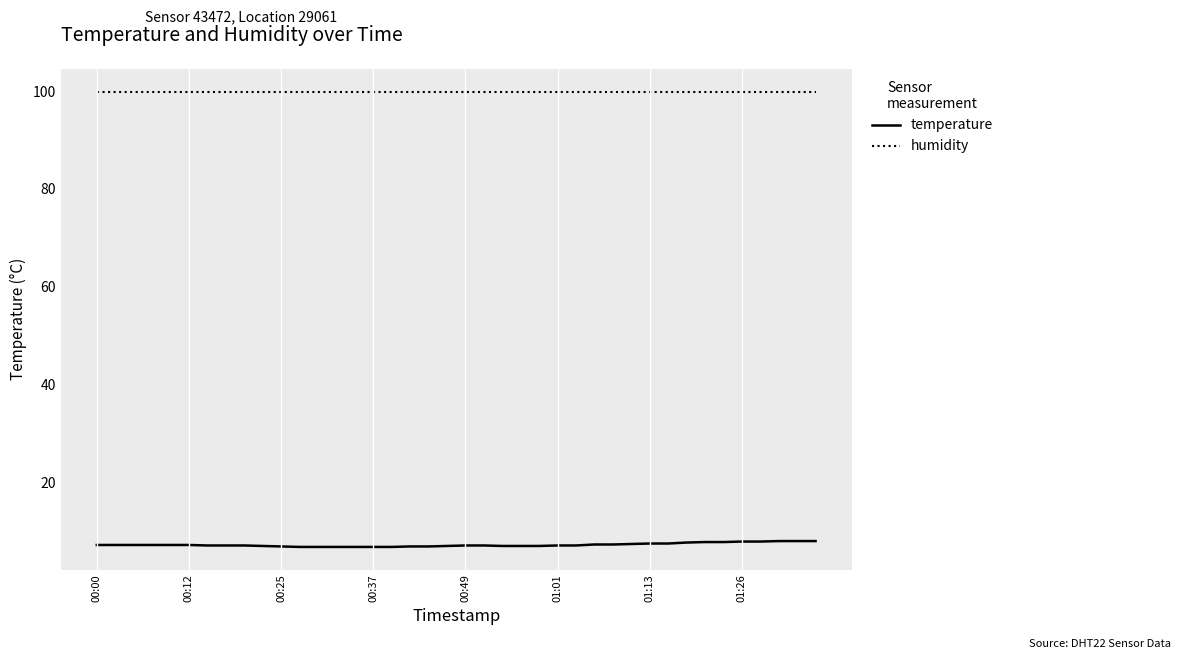

True or false: temperature and humidity intersect in this chart.

False